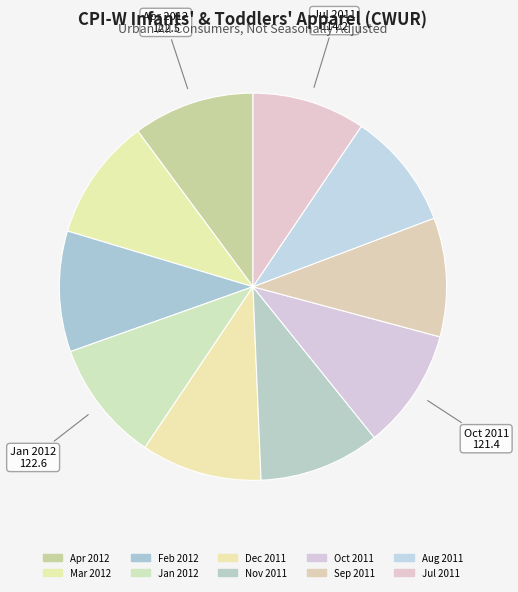

To the nearest percent, what is the average slice percentage?

10%